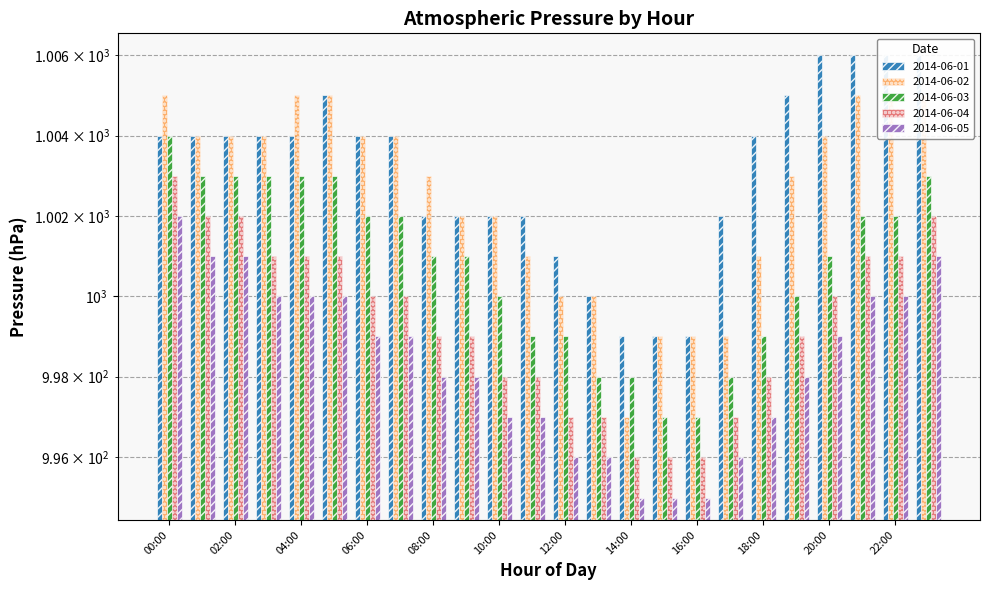

At which label does 2014-06-02 first exceed 1004?

00:00